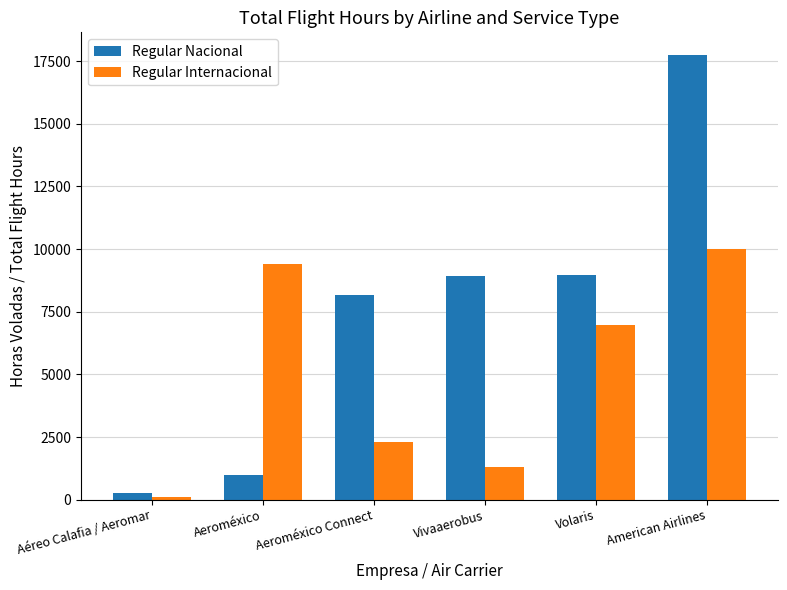

List the labels in order of Regular Internacional value, smallest first.

Aéreo Calafia / Aeromar, Vivaaerobus, Aeroméxico Connect, Volaris, Aeroméxico, American Airlines